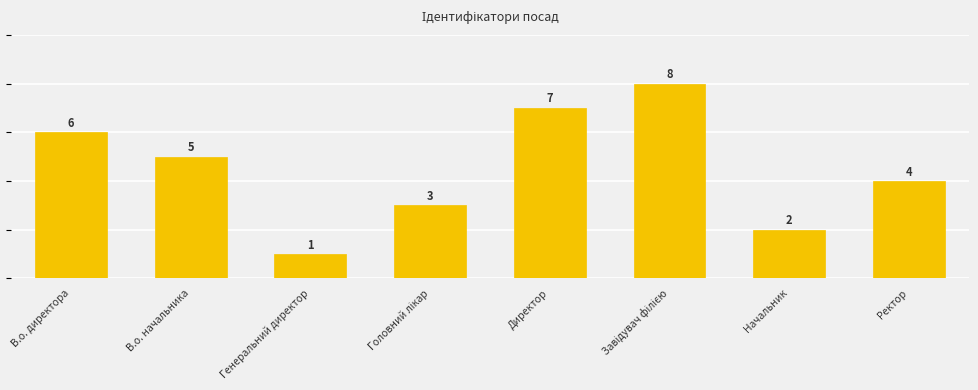

Which has a higher value, Директор or Завідувач філією?

Завідувач філією